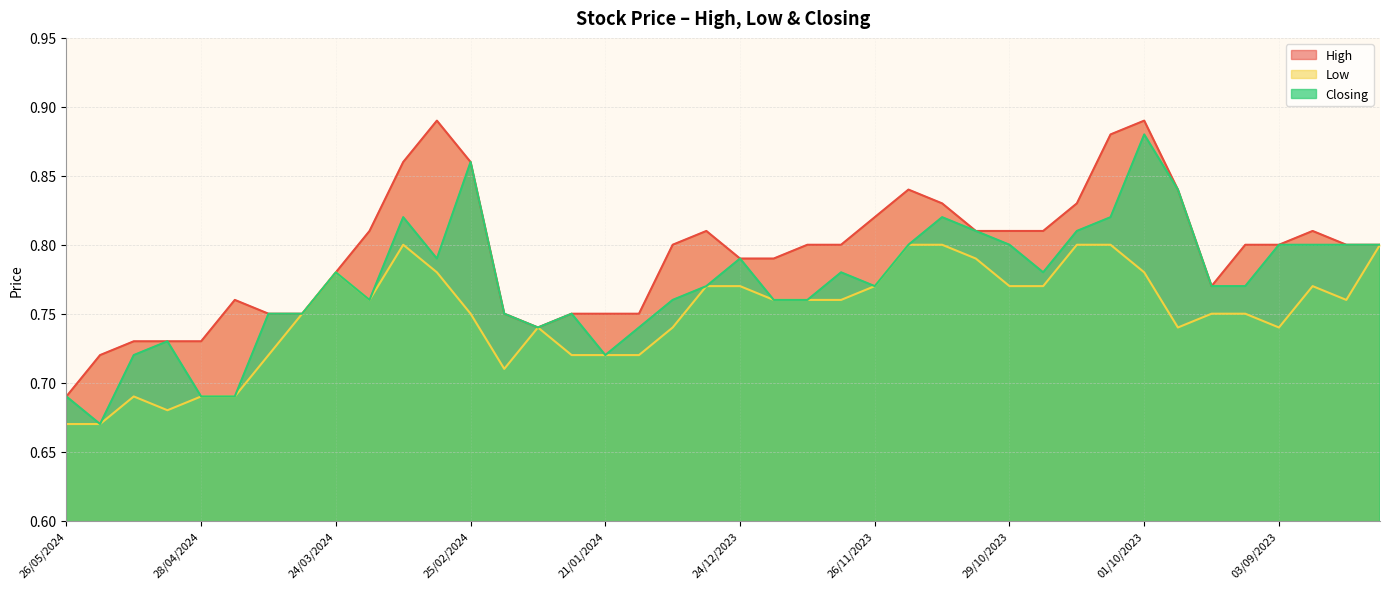

What is the maximum value for Closing?

0.9